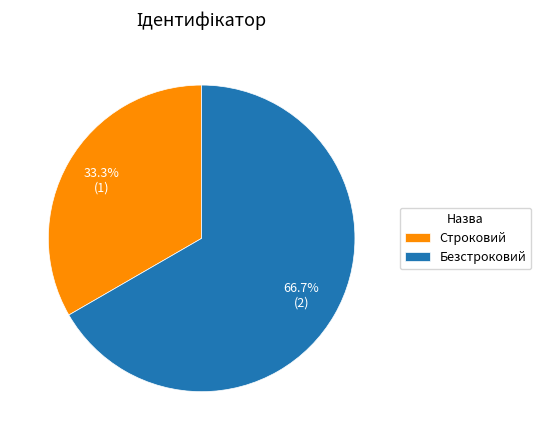

Count the number of slices in the pie.

2